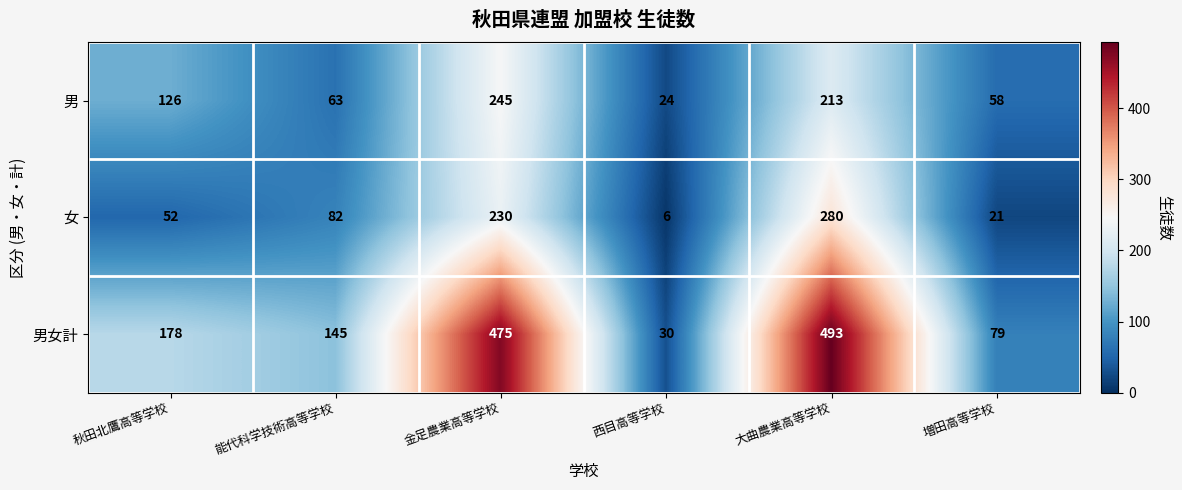

How many categories are shown in the chart?

6